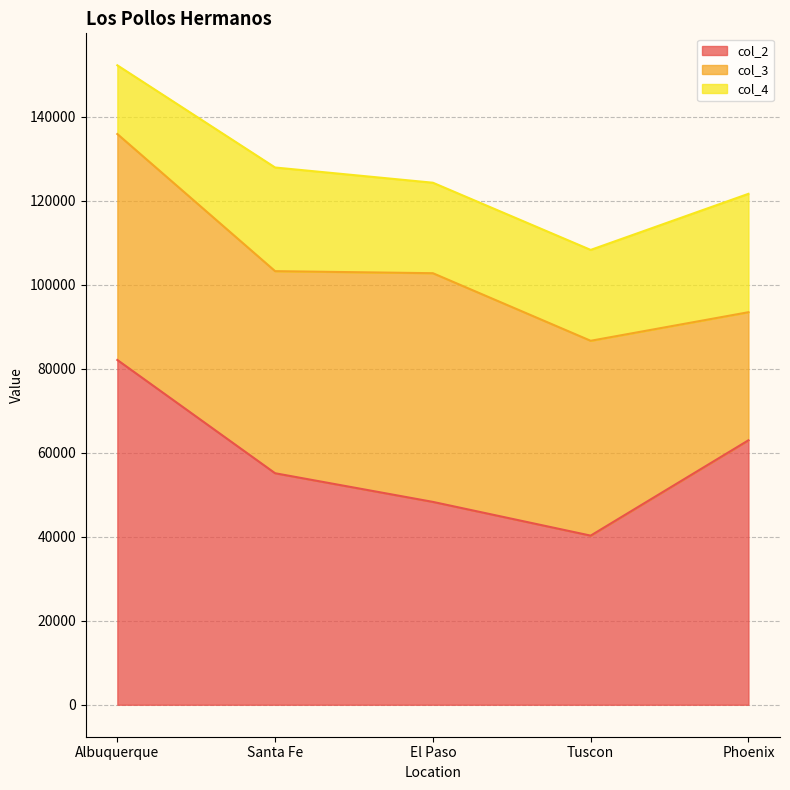

At Tuscon, list the series in order from smallest to largest.

col_4, col_2, col_3